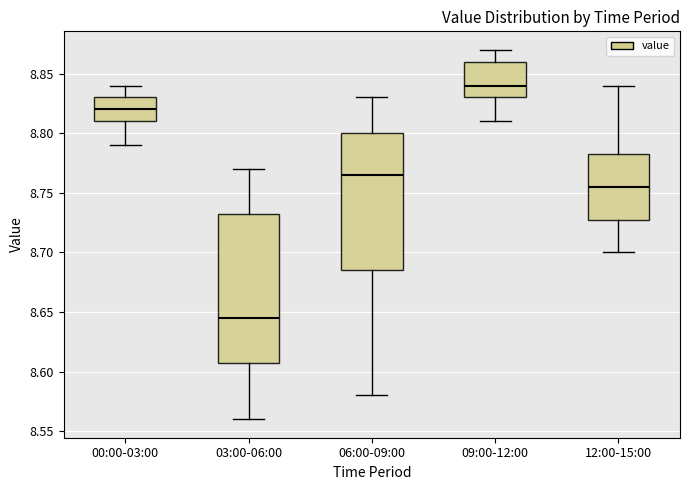

Where does the lower whisker of the box for 06:00-09:00 end on the y-axis? The values are not printed on the chart, so give them approximately, as read against the axis.

8.580